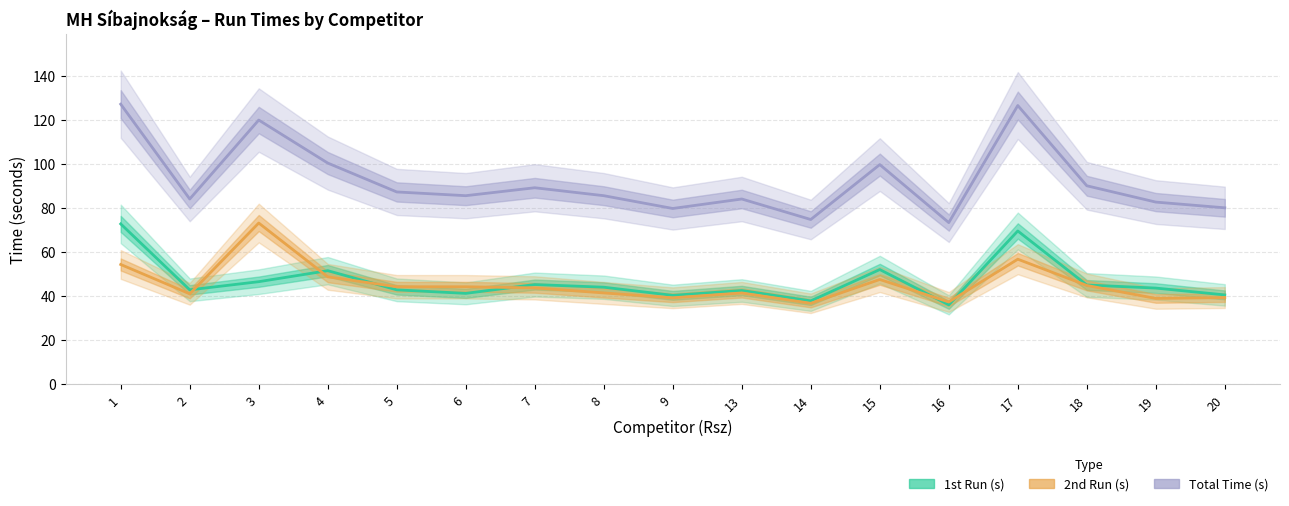

Reading left to right, list all the values displayed in this chart.

1st Run (s): 1=72.8	2=42.9	3=46.6	4=51.6	5=42.9	6=41.3	7=45.3	8=44.1	9=40.4	13=42.6	14=37.9	15=52.1	16=36.1	17=69.6	18=45.1	19=43.7	20=40.6
2nd Run (s): 1=54.4	2=41.1	3=73.2	4=48.8	5=44.3	6=44.3	7=43.8	8=41.5	9=39.3	13=41.5	14=36.8	15=47.6	16=37.4	17=56.8	18=44.9	19=39.0	20=39.4
Total Time (s): 1=127.1	2=84.1	3=119.9	4=100.4	5=87.3	6=85.6	7=89.2	8=85.6	9=79.8	13=84.1	14=74.8	15=99.7	16=73.4	17=126.5	18=90.1	19=82.7	20=80.1